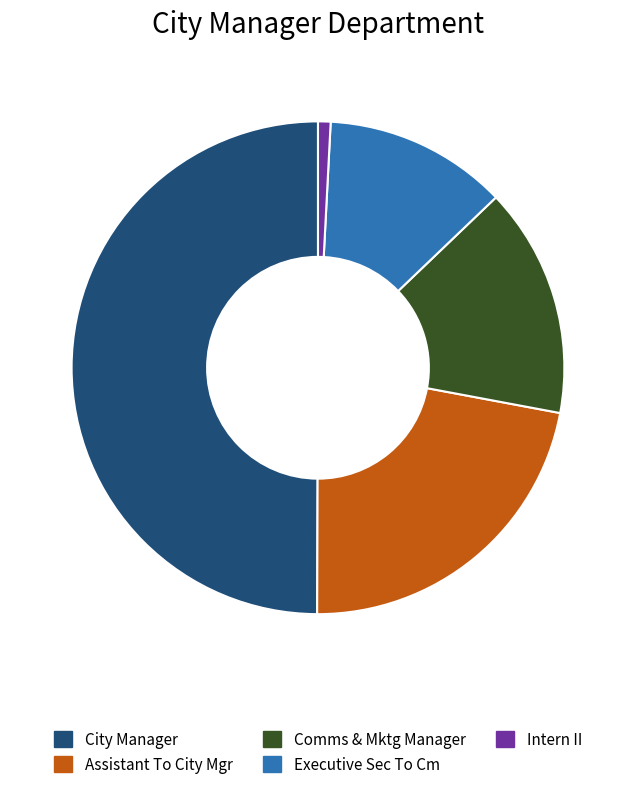

The Comms & Mktg Manager slice represents 15% of the pie. True or false?

True